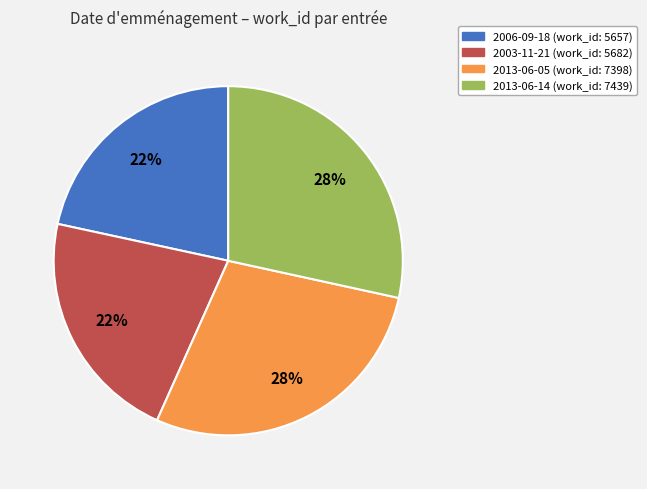

Do 2013-06-14 and 2013-06-05 together represent more than half of the pie?

Yes